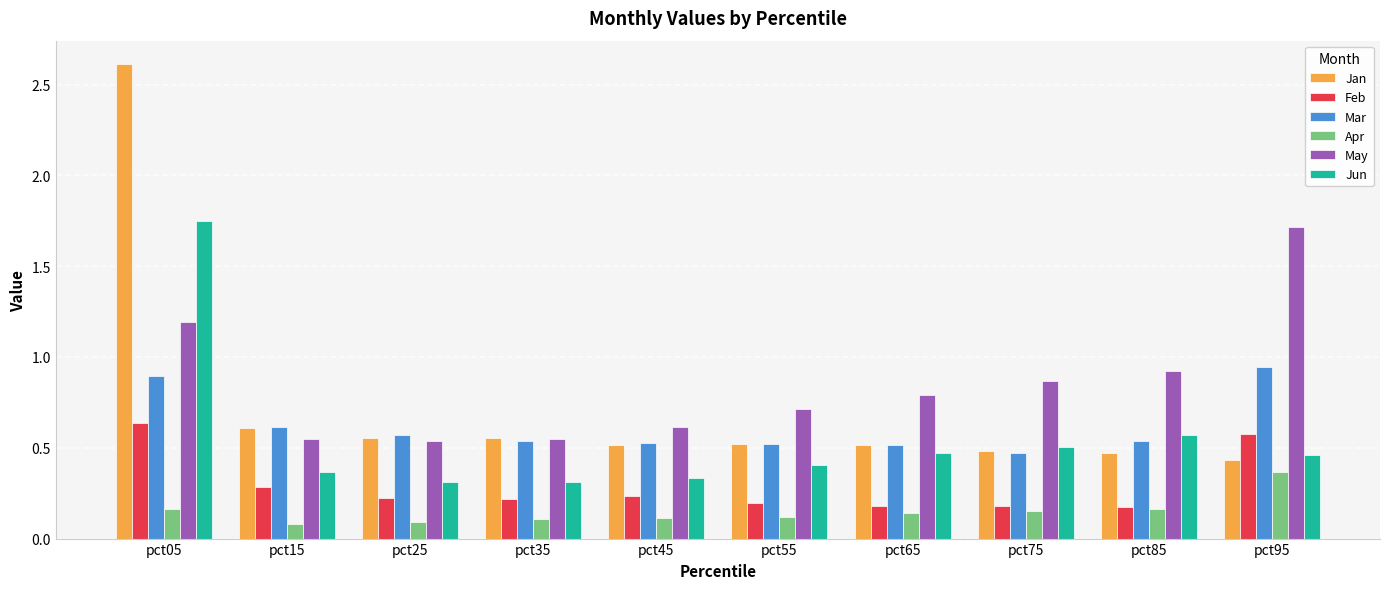

What is the greatest value displayed?

2.6